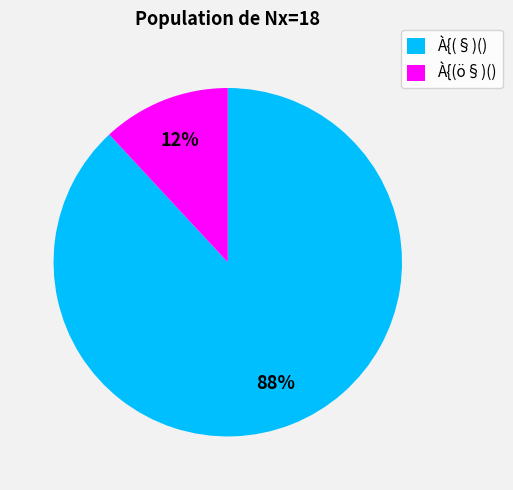

What is the smallest slice in the pie chart?

À{(ö§)()